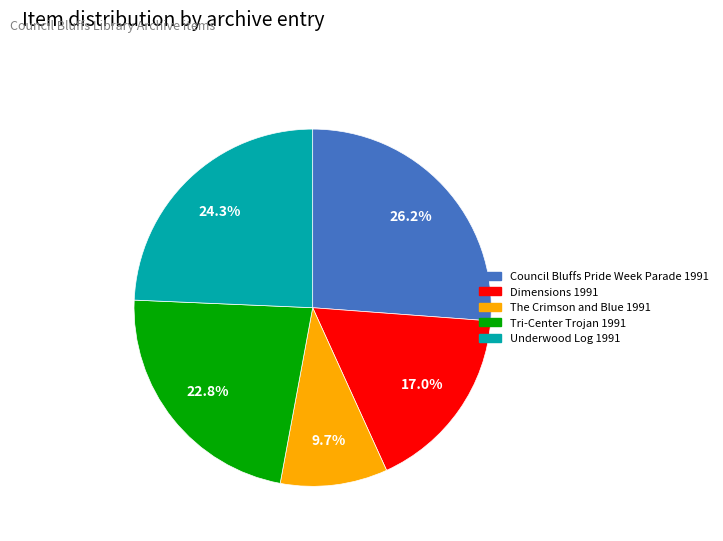

What percentage do Council Bluffs Pride Week Parade 1991 and The Crimson and Blue 1991 together represent?

35.9%